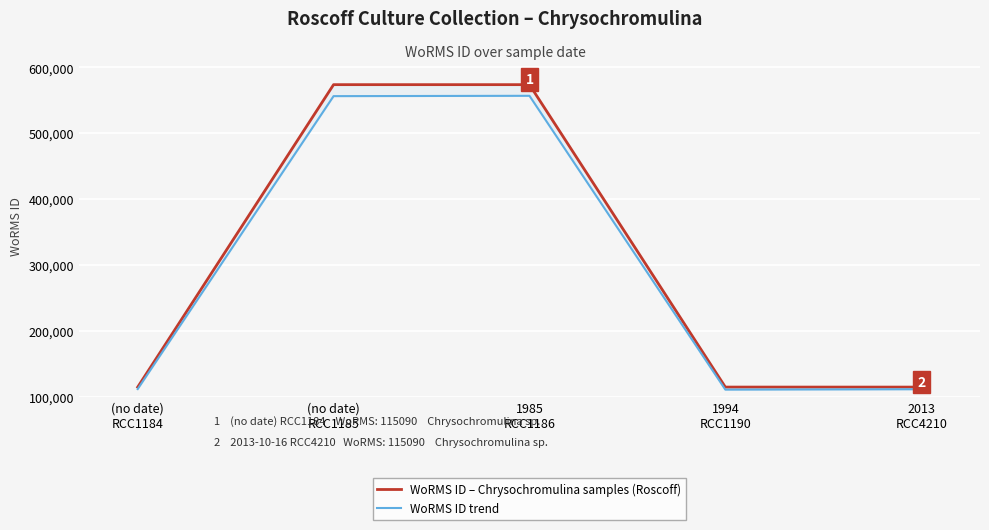

Where is the first local minimum for WoRMS ID trend?

1994
RCC1190